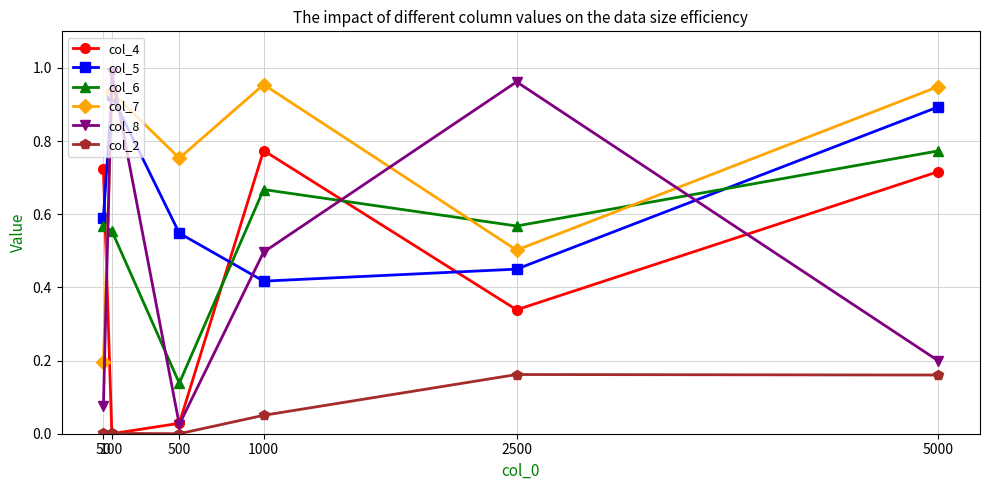

How many times do col_5 and col_6 cross each other?

2